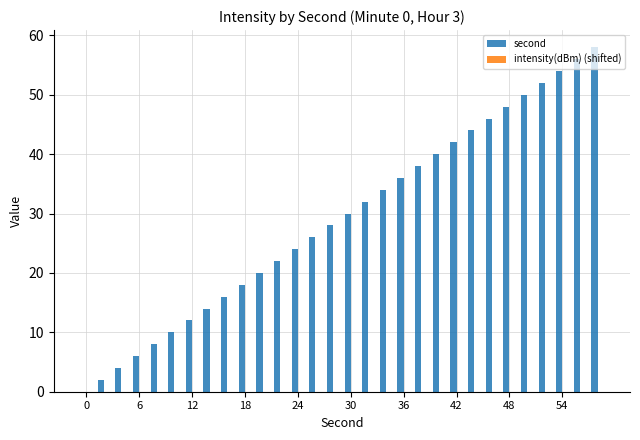

What is the maximum value shown in the chart?

58